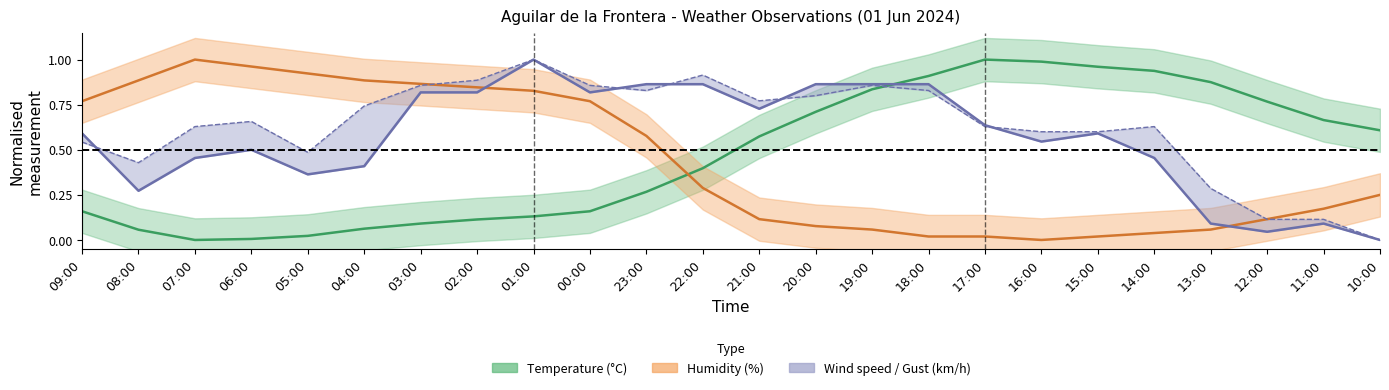

True or false: Temperature (C) has more than 0 points higher than both neighbors.

True